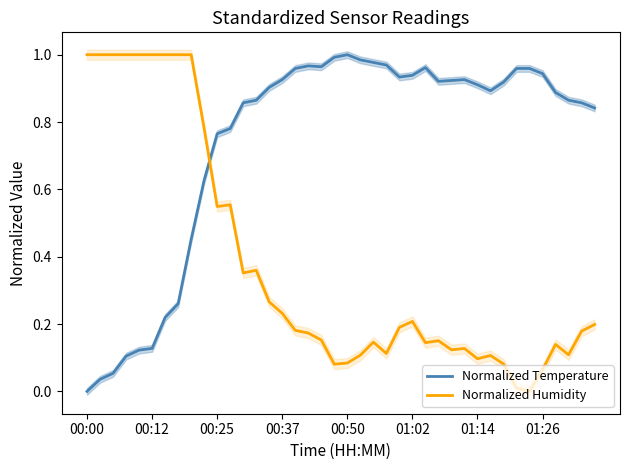

Is this an area chart (filled region under the line)?

No